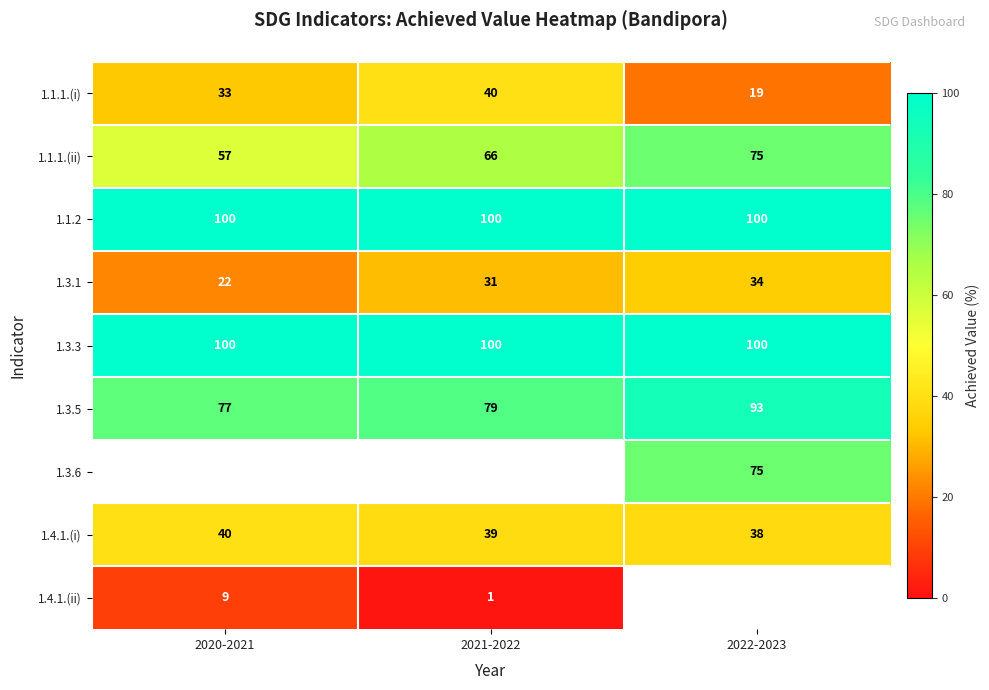

At which label is 1.1.1.(ii) closest to 66?

2021-2022